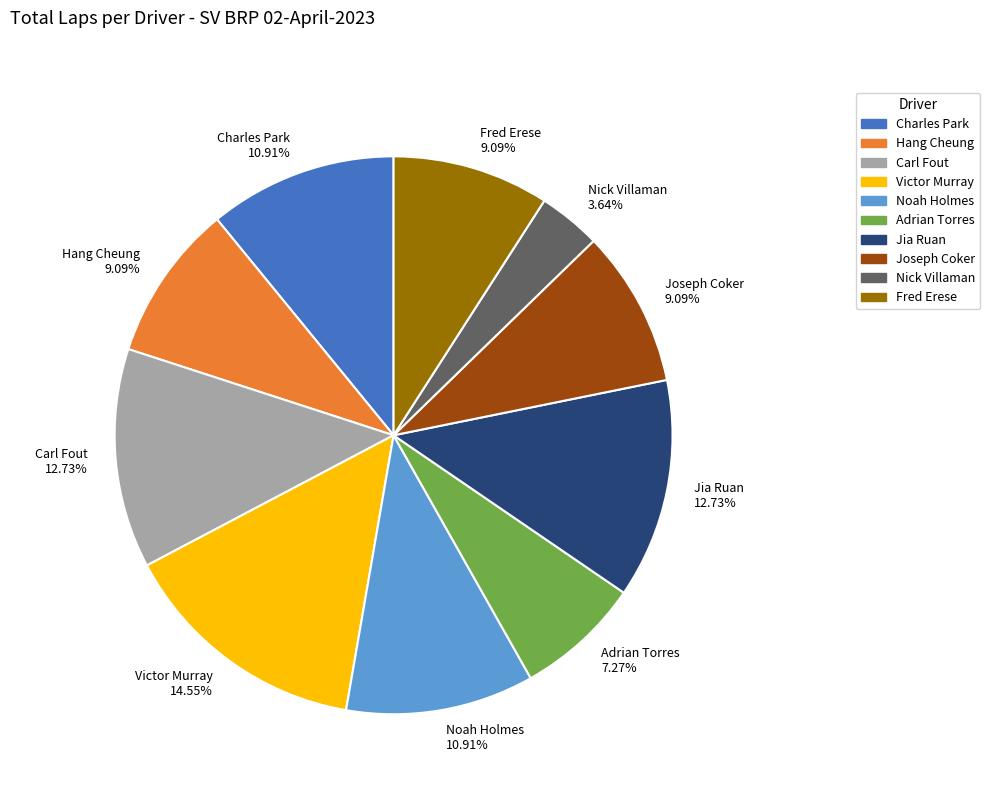

True or false: Hang Cheung accounts for 9% of the total.

True